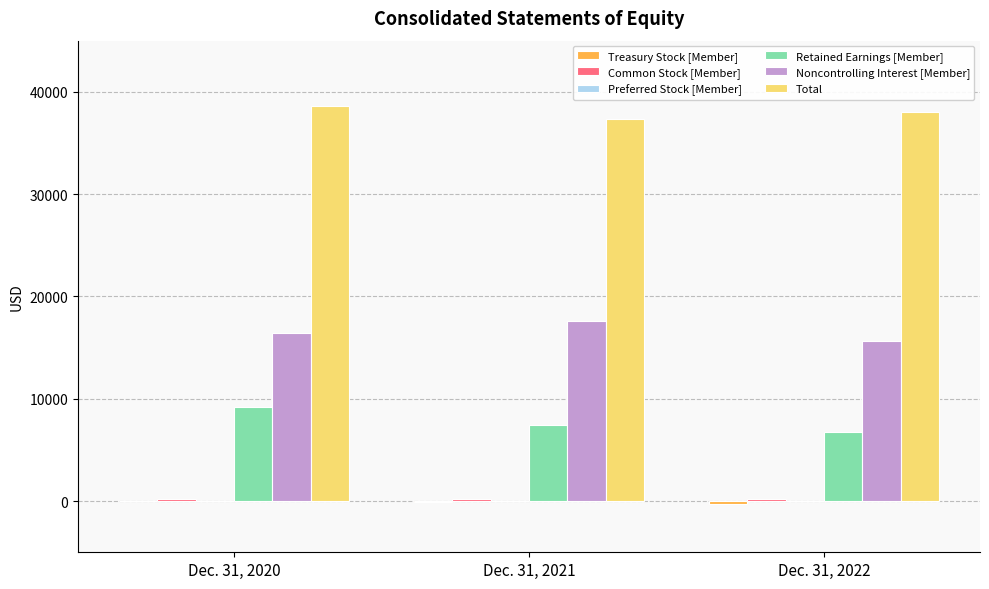

What is the maximum value for Total?

38622